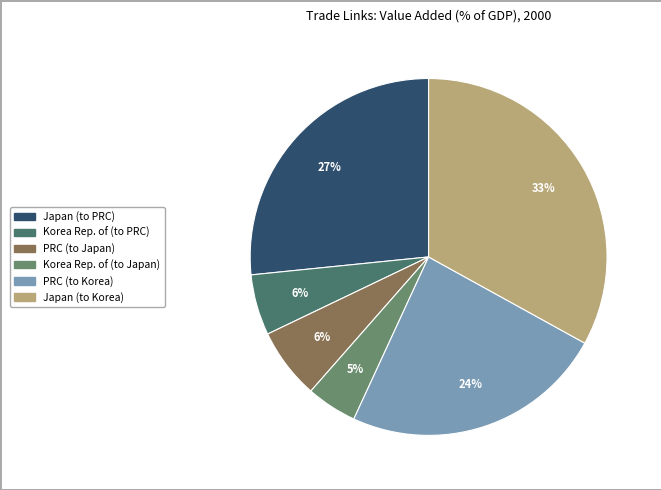

To the nearest percent, what is the combined percentage of PRC (to Korea) and PRC (to Japan)?

30%